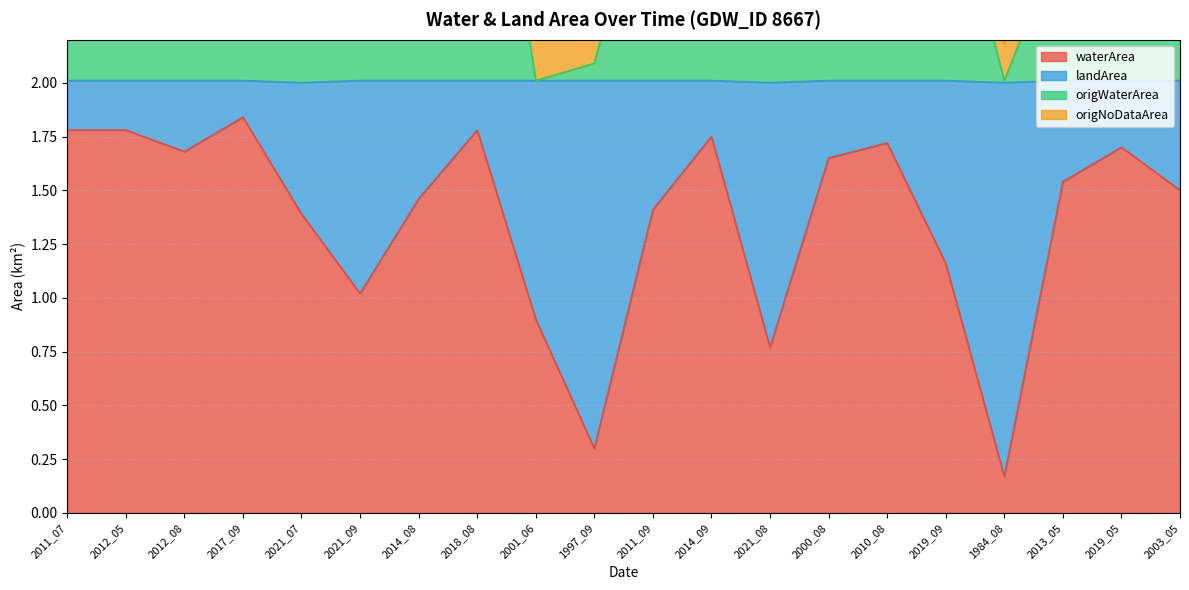

The value of waterArea at 2018_08 is 1.8. True or false?

True